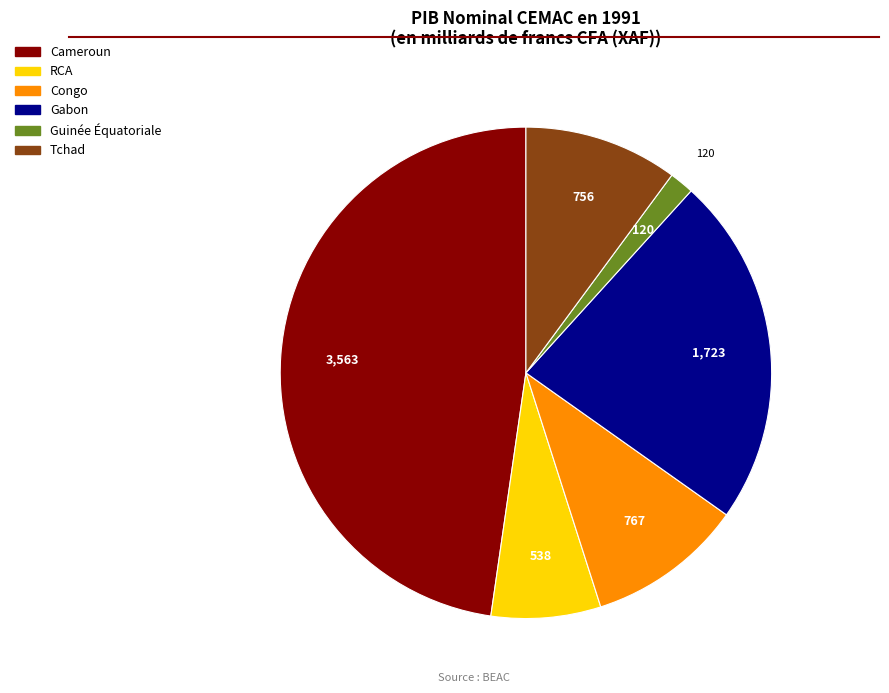

Which slice is the smallest?

Guinée Équatoriale